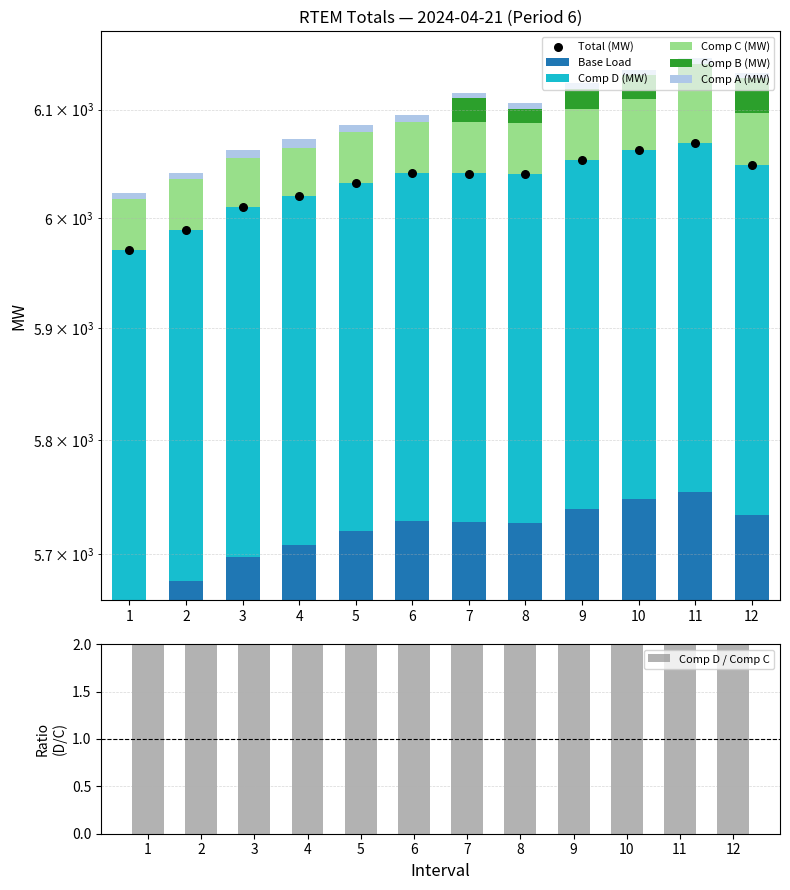

Which series reaches the maximum Y coordinate?

Total